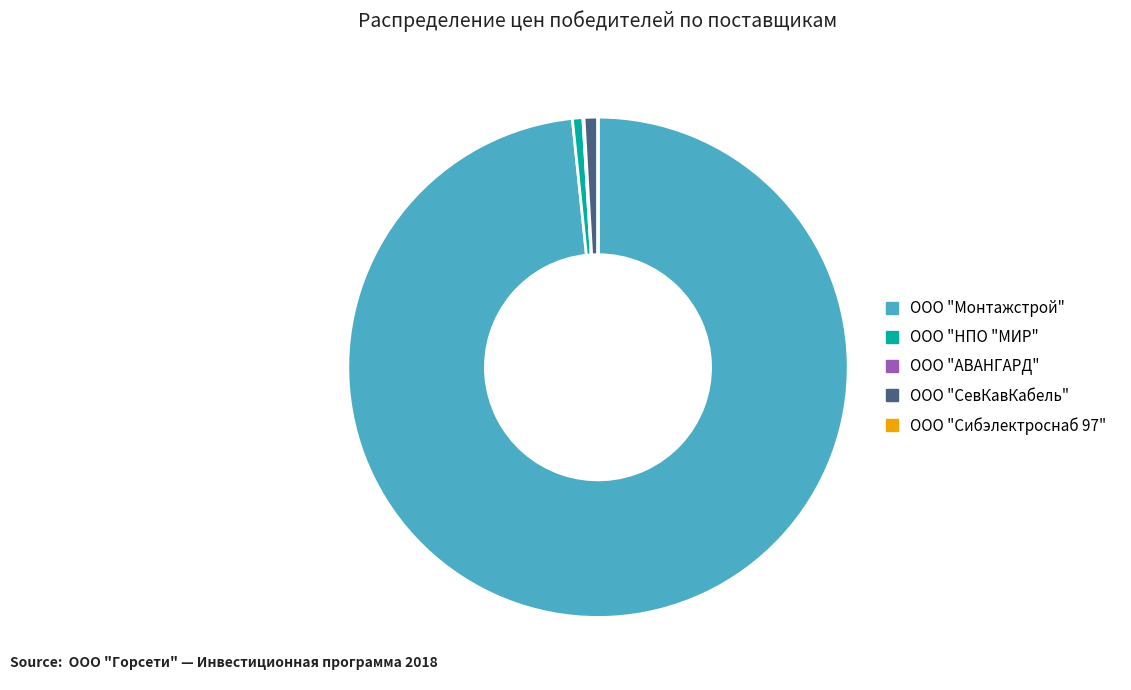

Is the sum of ООО "НПО "МИР" and ООО "СевКавКабель" greater than half?

No